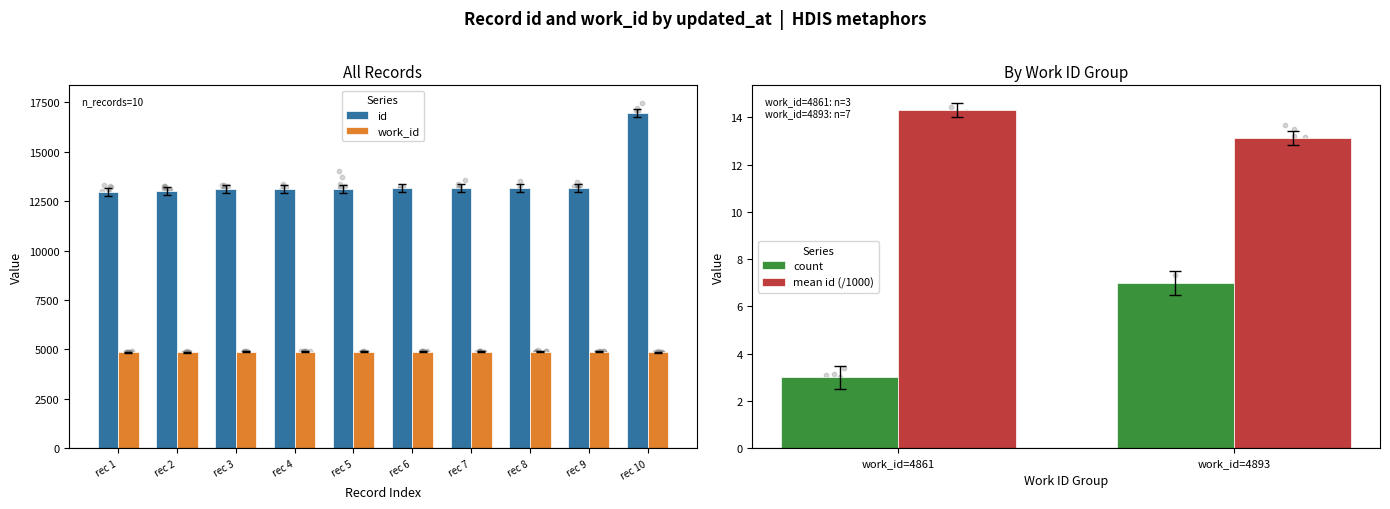

Which series has the largest total across all categories?

id